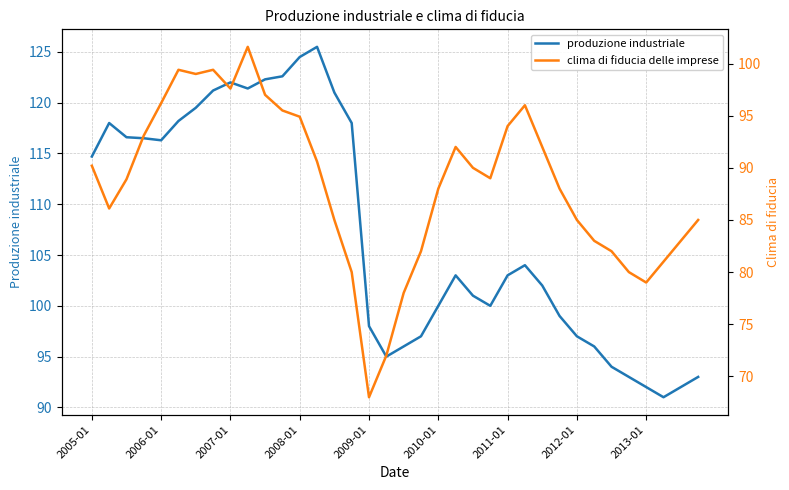

At which category is the sum across all series the highest?

9